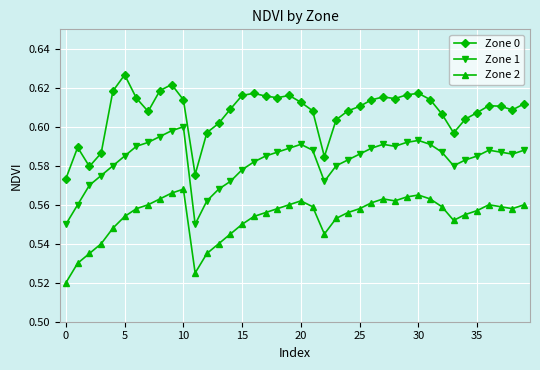

Rank the series by their maximum value, from lowest to highest.

Zone 2, Zone 1, Zone 0